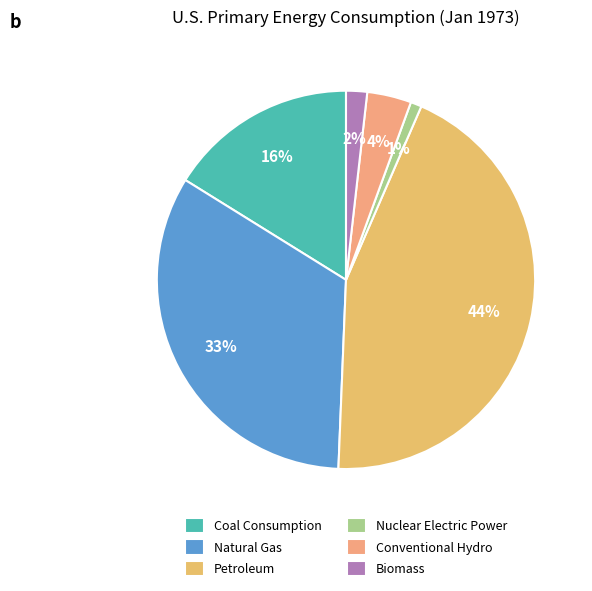

Is Petroleum the majority of the pie?

No